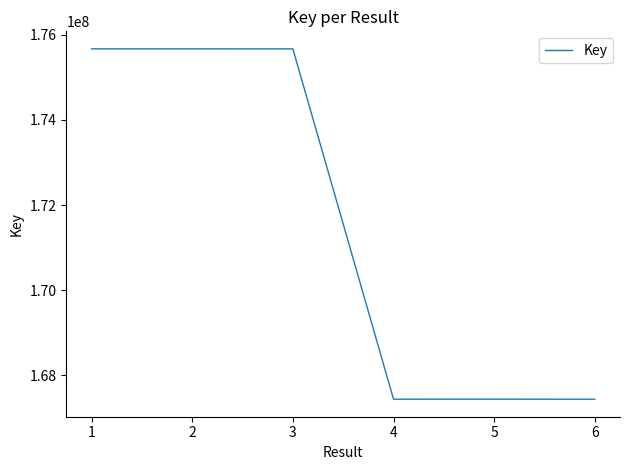

Is it true that the value at 1 is 293715075?

False